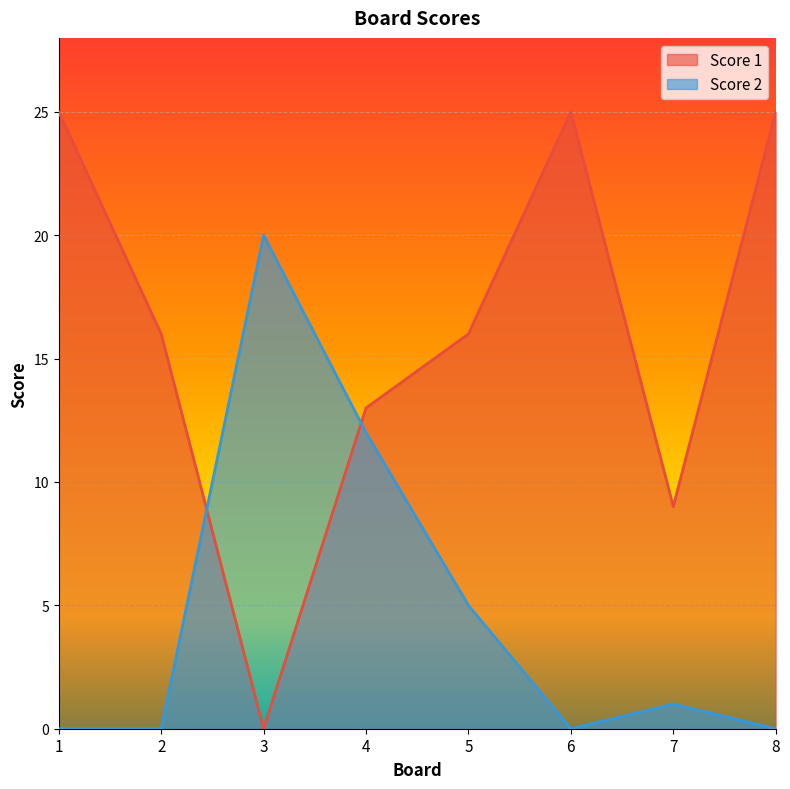

Rank the categories by Score 2 value from highest to lowest.

3, 4, 5, 7, 1, 2, 6, 8